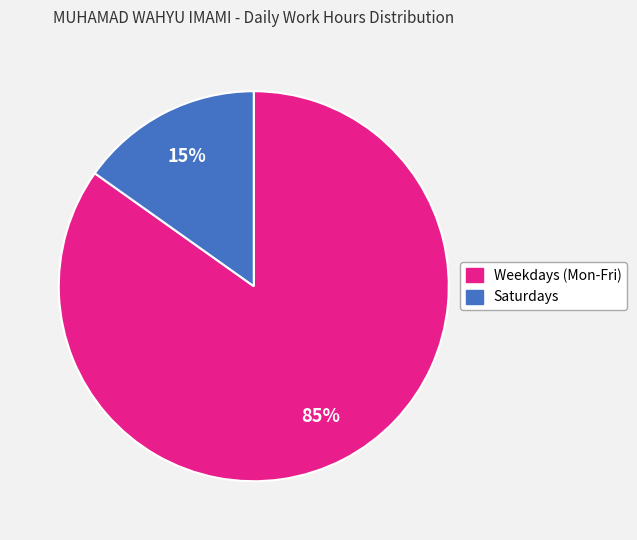

Between Weekdays (Mon-Fri) and Saturdays, which is larger?

Weekdays (Mon-Fri)